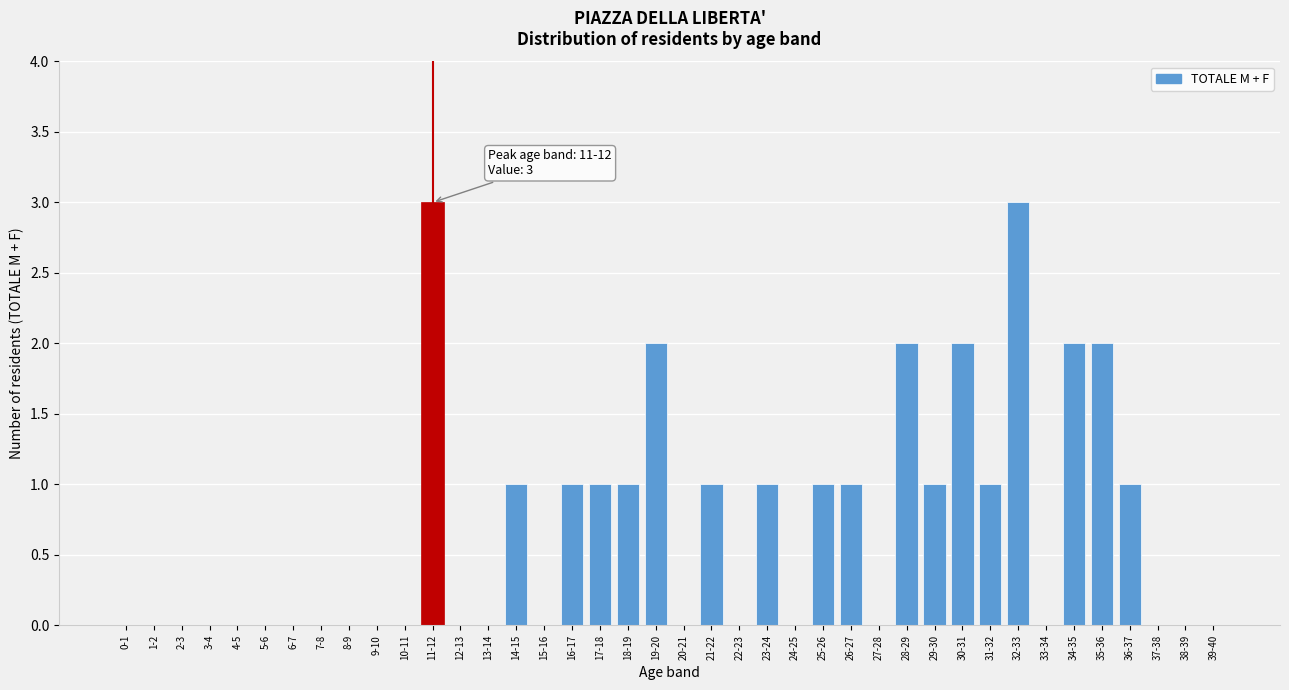

Approximately how many times larger is the value at 28-29 compared to 25-26?

2.0